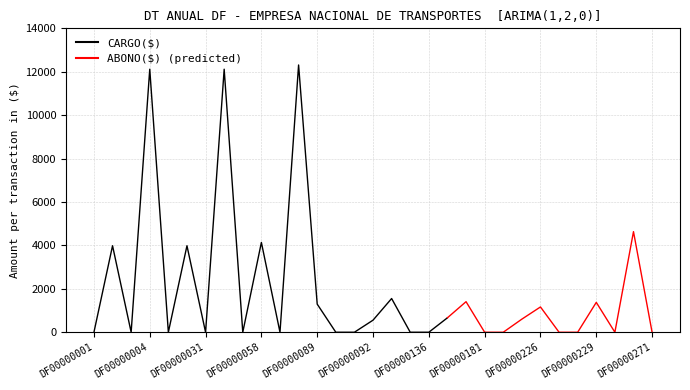

True or false: CARGO($) and ABONO($) cross at least once.

False